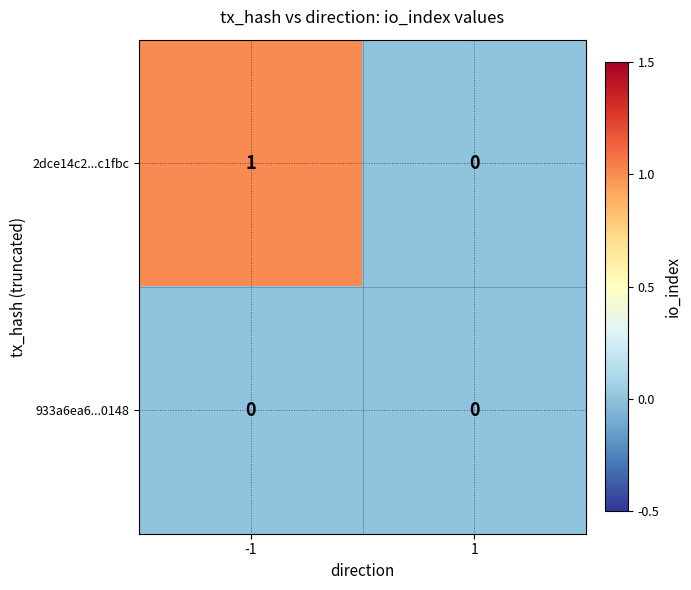

Which series has the largest range (max minus min)?

2dce14c2...c1fbc